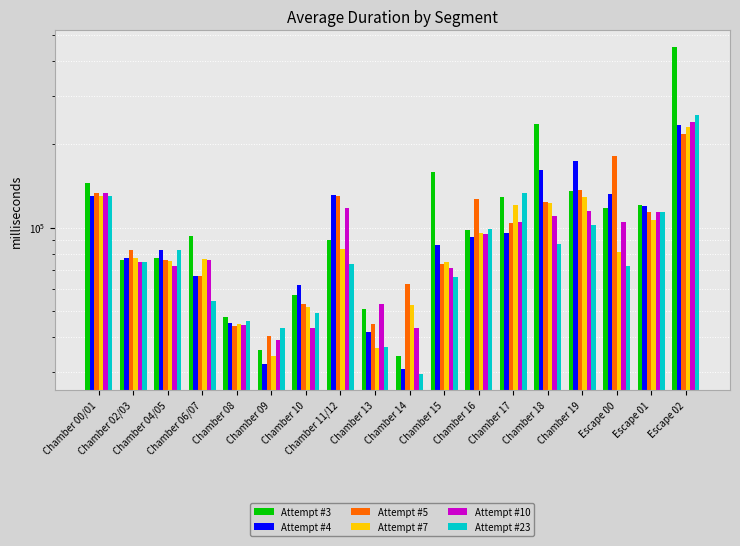

List the series in order of their peak value, lowest first.

Attempt #5, Attempt #7, Attempt #4, Attempt #10, Attempt #23, Attempt #3